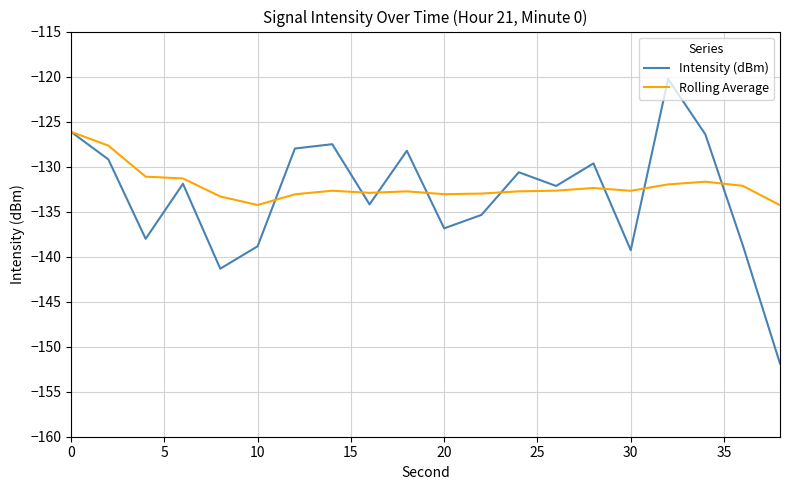

What are all the series names shown in the legend?

Intensity (dBm), Rolling Average